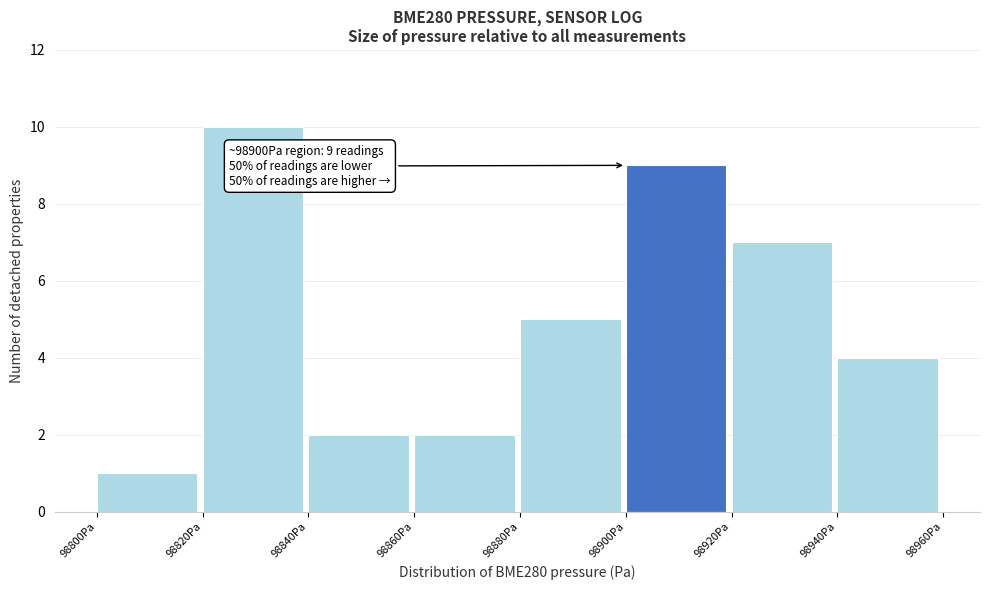

Over which range of the x-axis is the bar tallest?

98820 to 98840